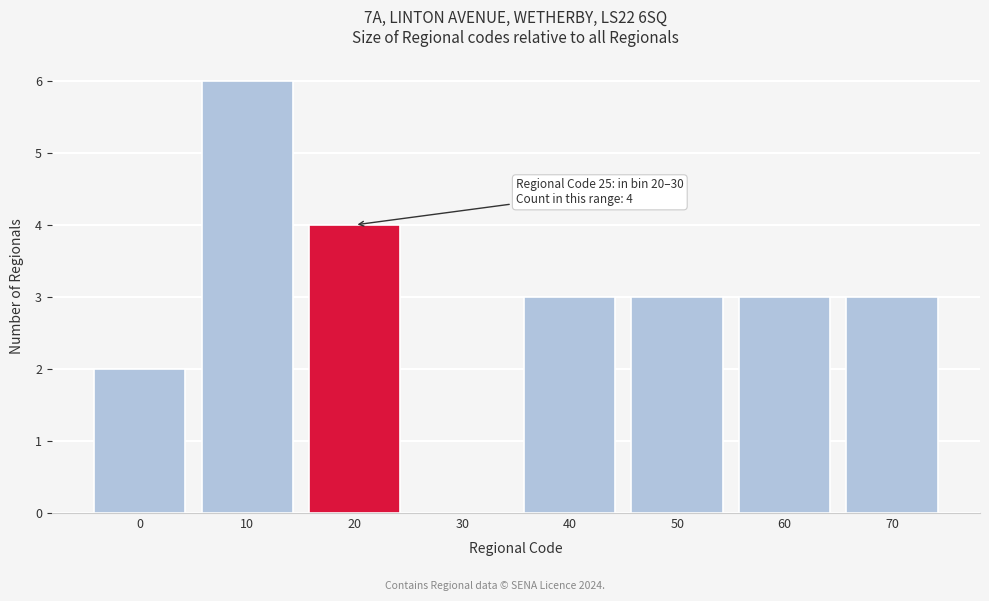

Reading left to right, what are all the values shown in this chart?

0=2	10=6	20=4	30=0	40=3	50=3	60=3	70=3